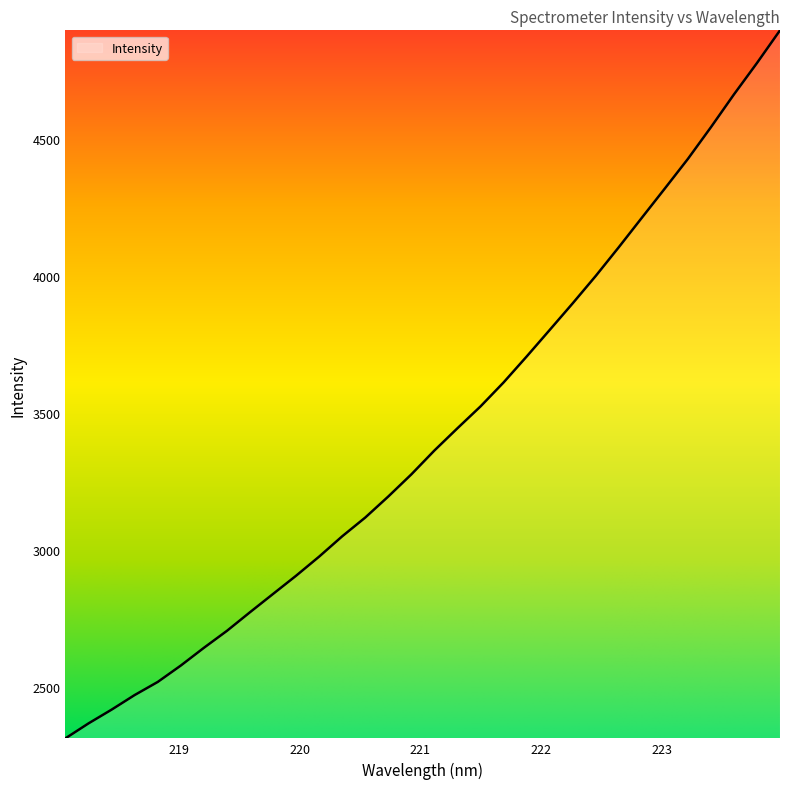

What is the difference between the maximum and minimum values?

2583.5